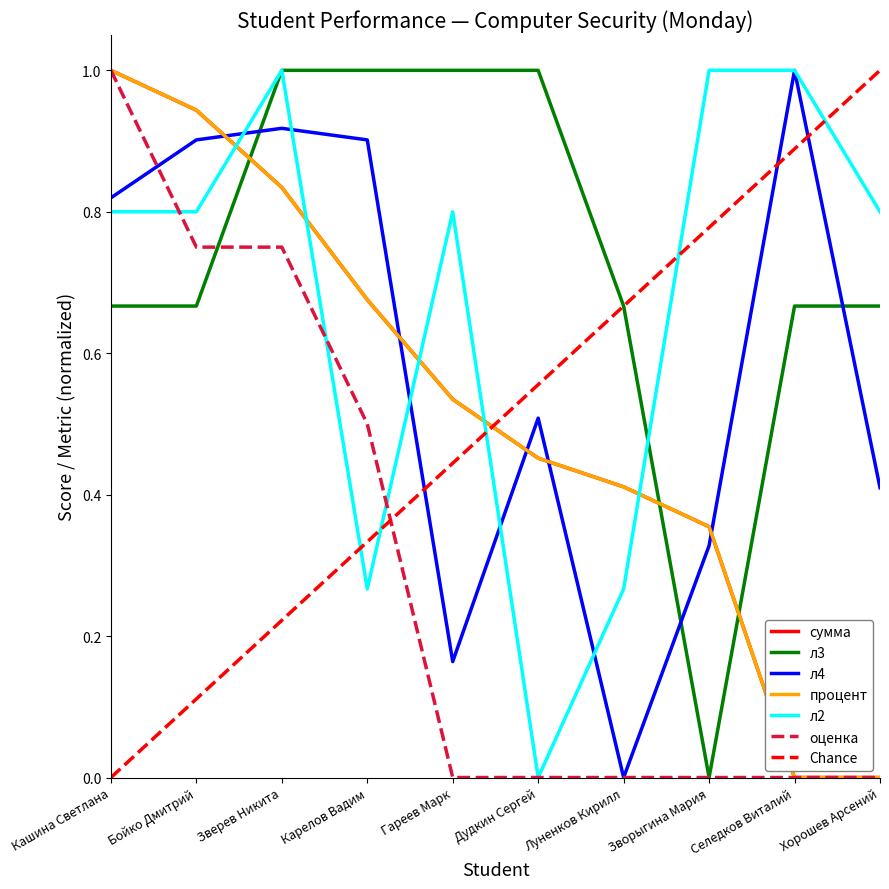

Between Кашина Светлана and Дудкин Сергей, which is larger?

Кашина Светлана